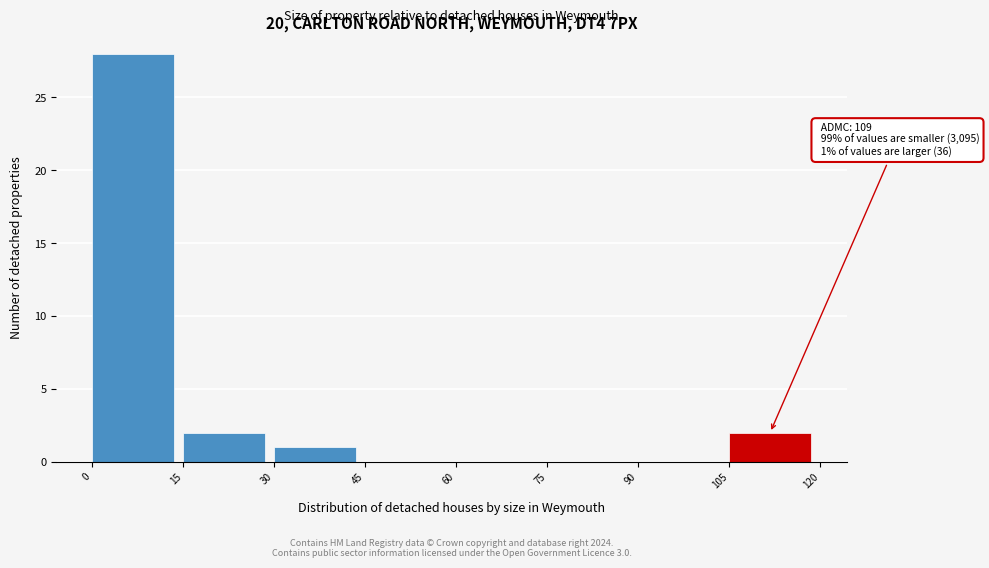

Which range on the x-axis has the tallest bar?

0 to 15